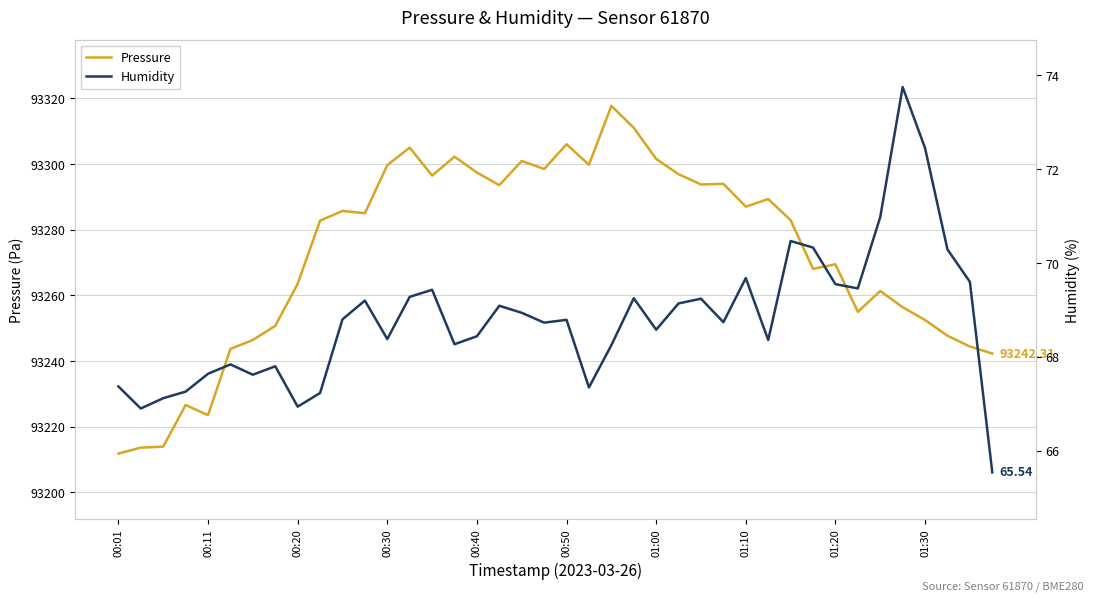

How many values in the Pressure series are below 93285?

20